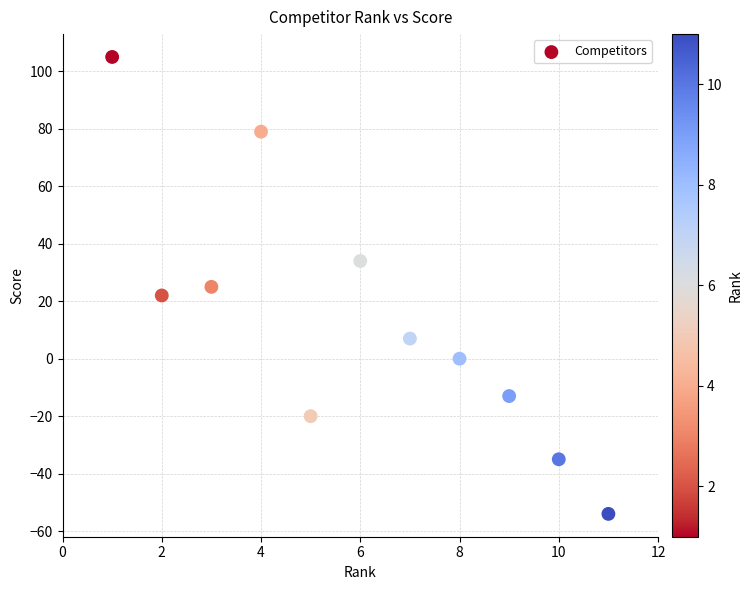

What is the average Y value?

14